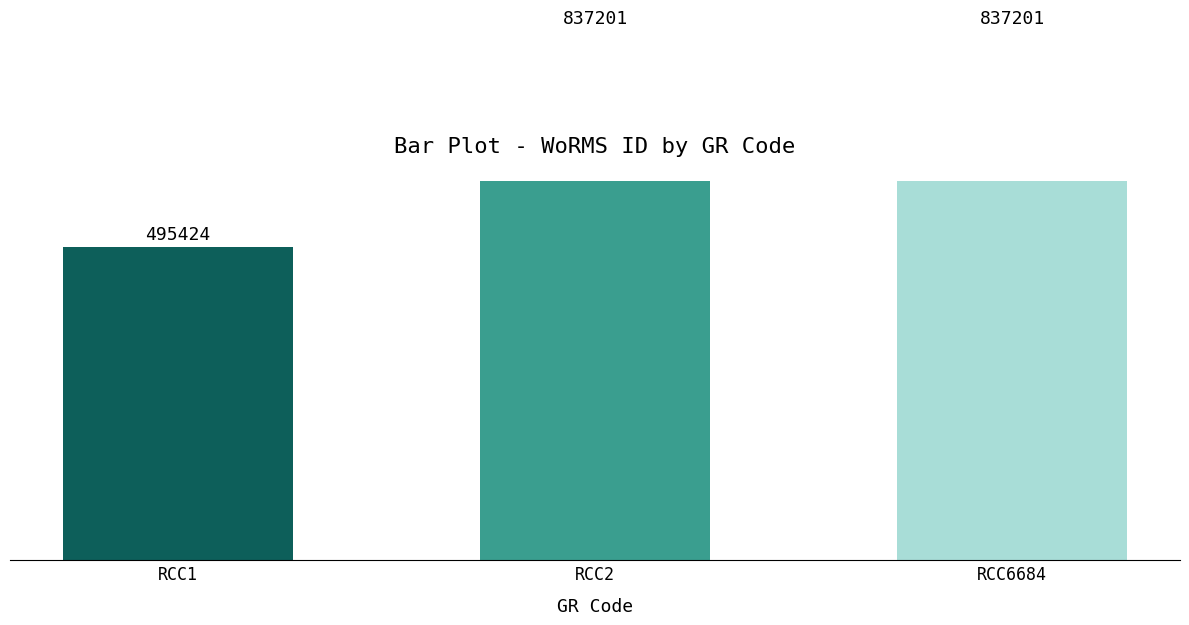

What is the smallest value displayed?

495424